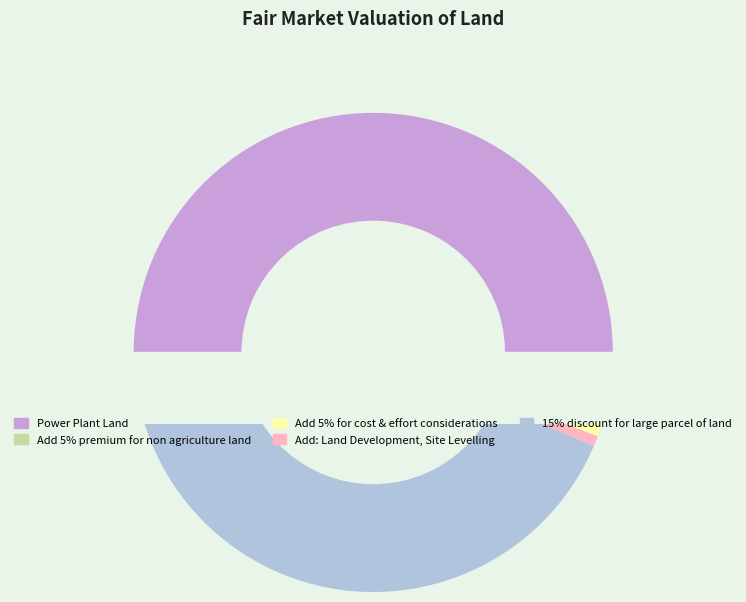

True or false: Add 5% for cost & effort considerations accounts for 2% of the total.

True